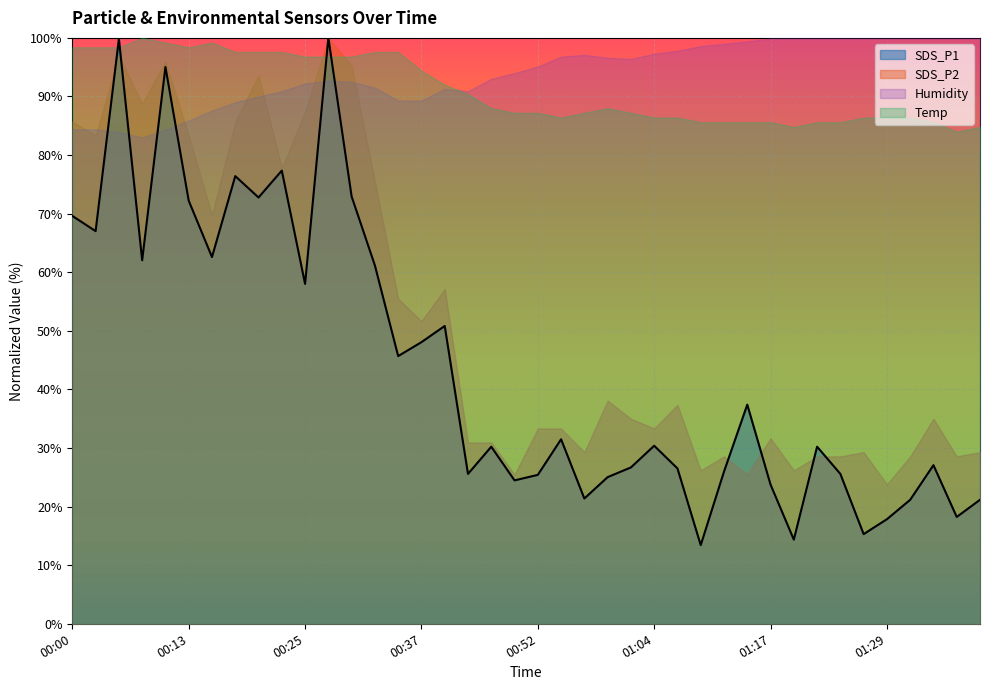

Where is the first local maximum?

00:05